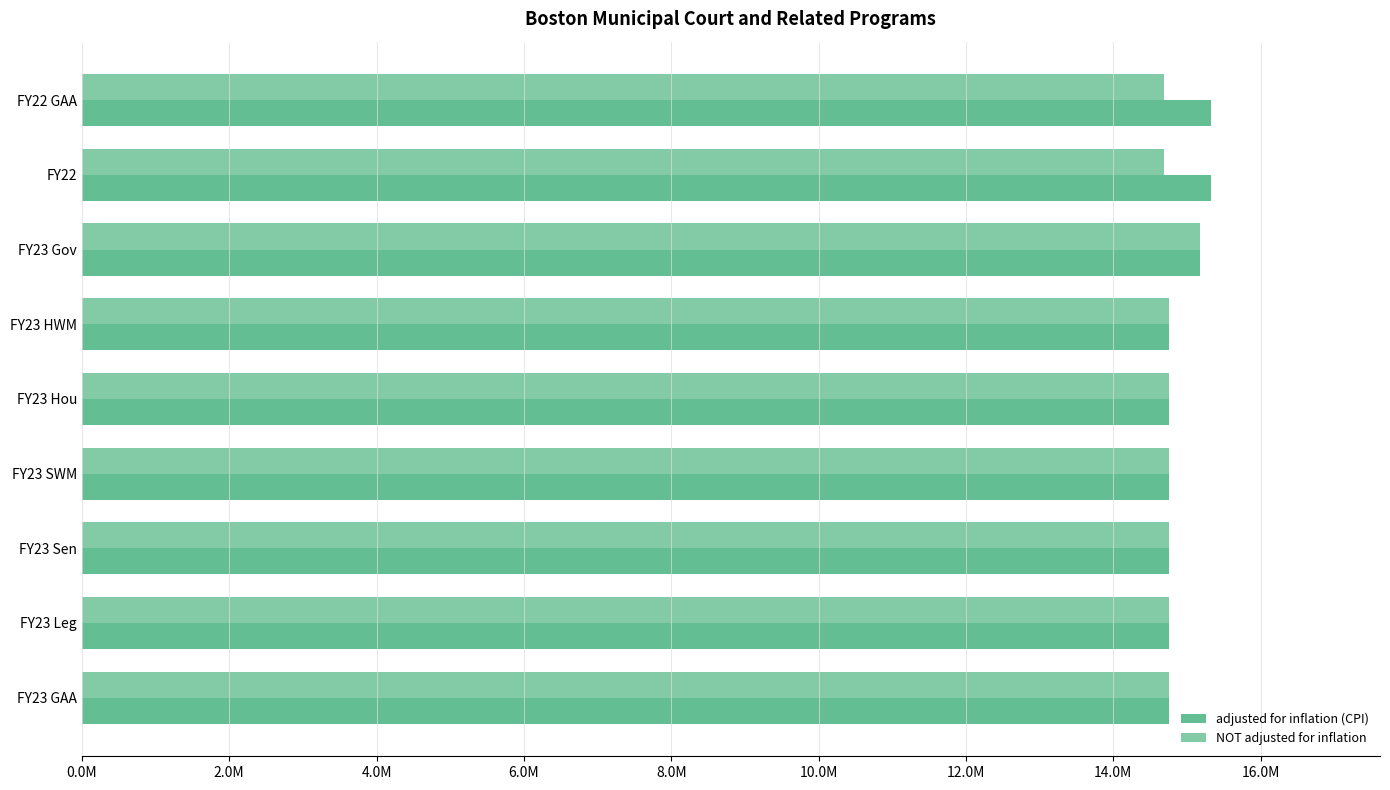

What are all the series names shown in the legend?

adjusted for inflation (CPI), NOT adjusted for inflation